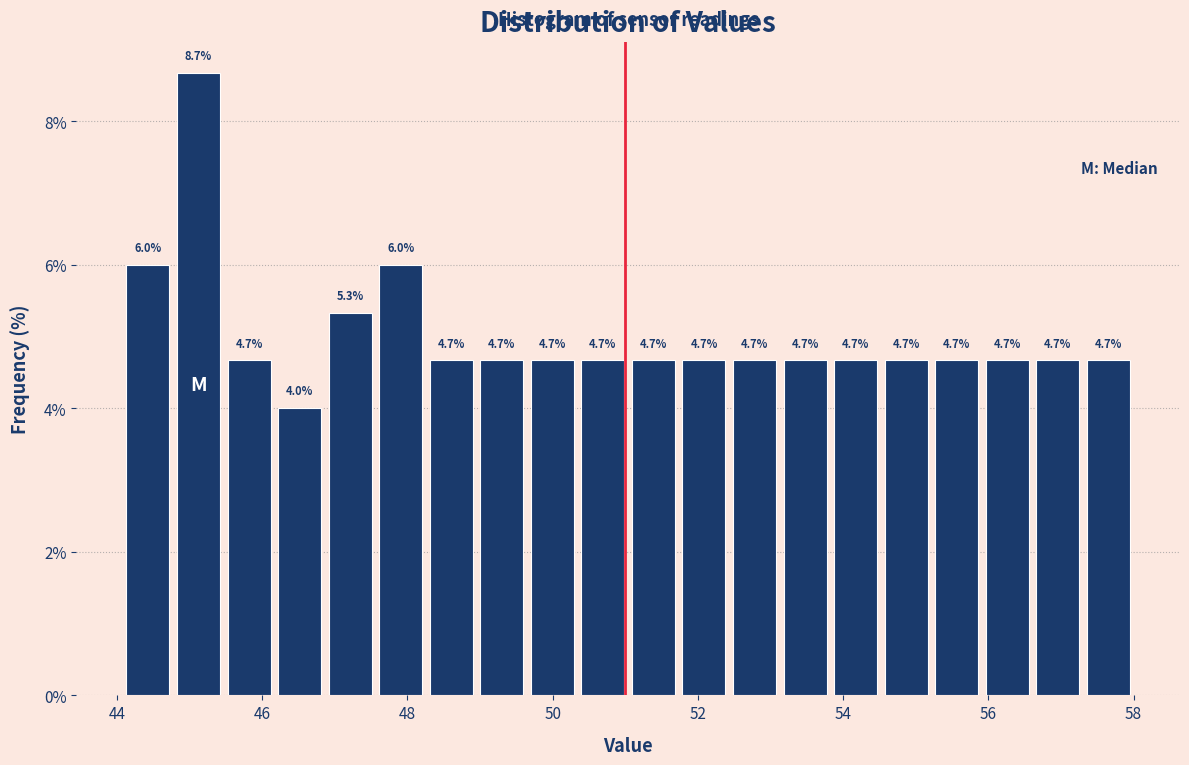

Around what value on the x-axis is the tallest bar? Give the approximate position of its centre, as read against the axis.

45.2